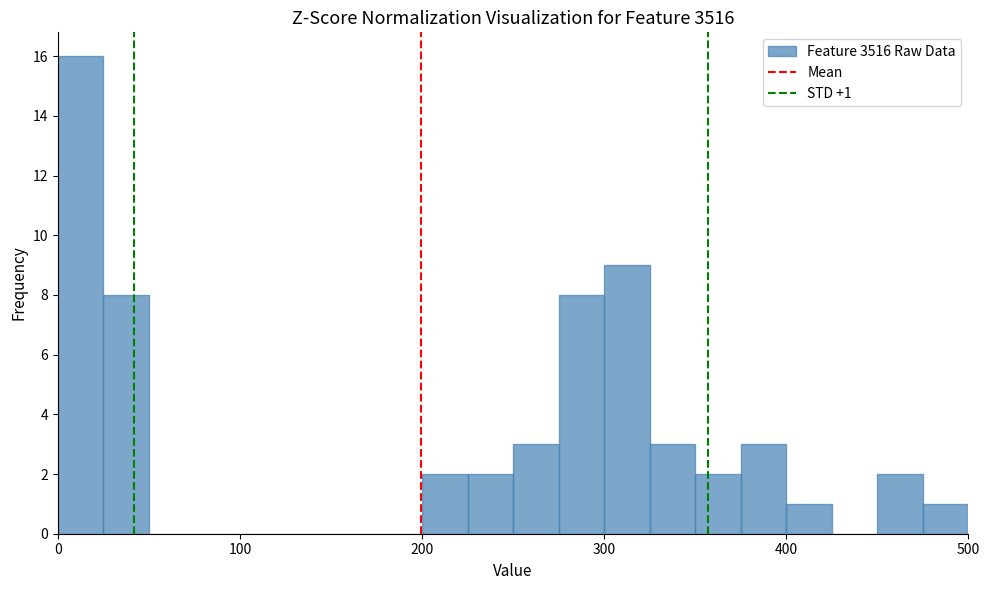

Read against the x-axis, roughly where is the centre of the tallest bar?

10